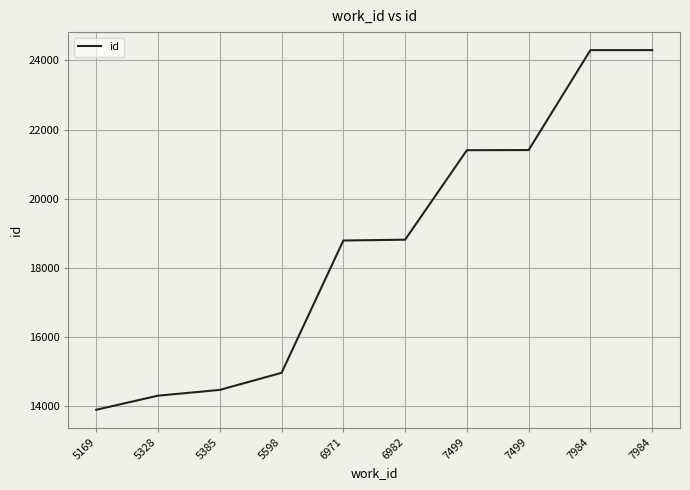

What is the ratio of the value at 5328 to the value at 5598?

1.0